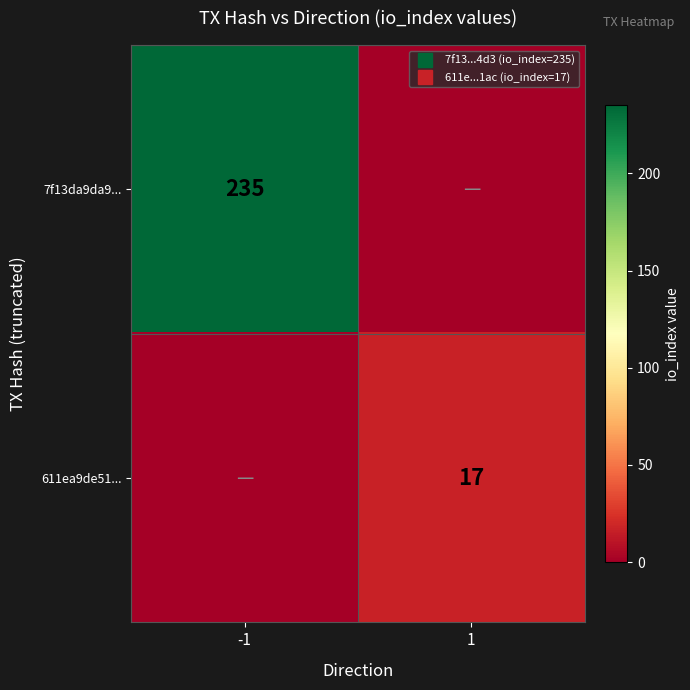

The 611ea9de51... series shows 17 at 1. True or false?

True